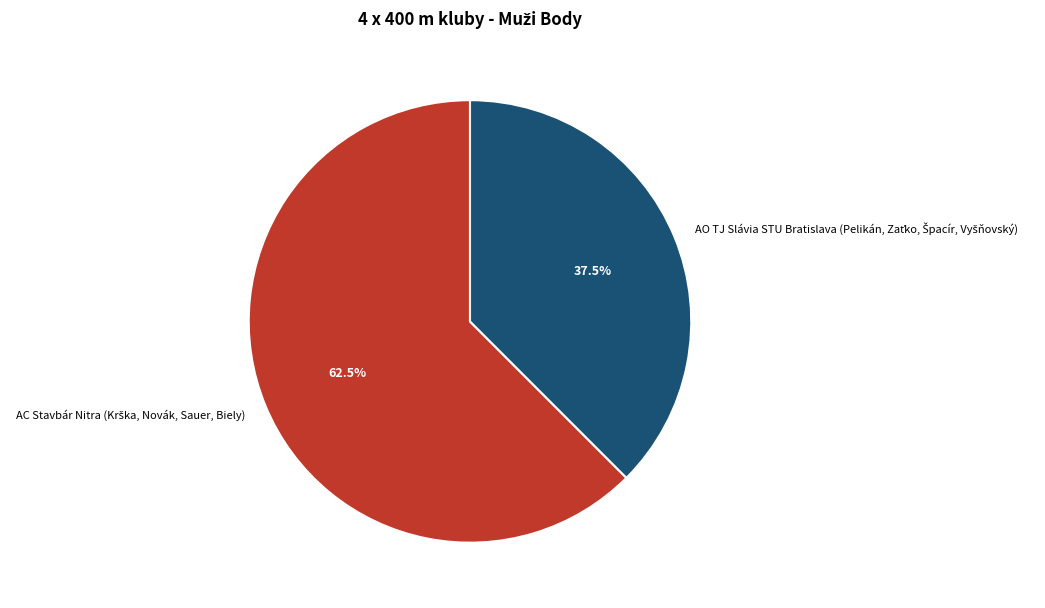

Is there a majority slice in this chart?

Yes